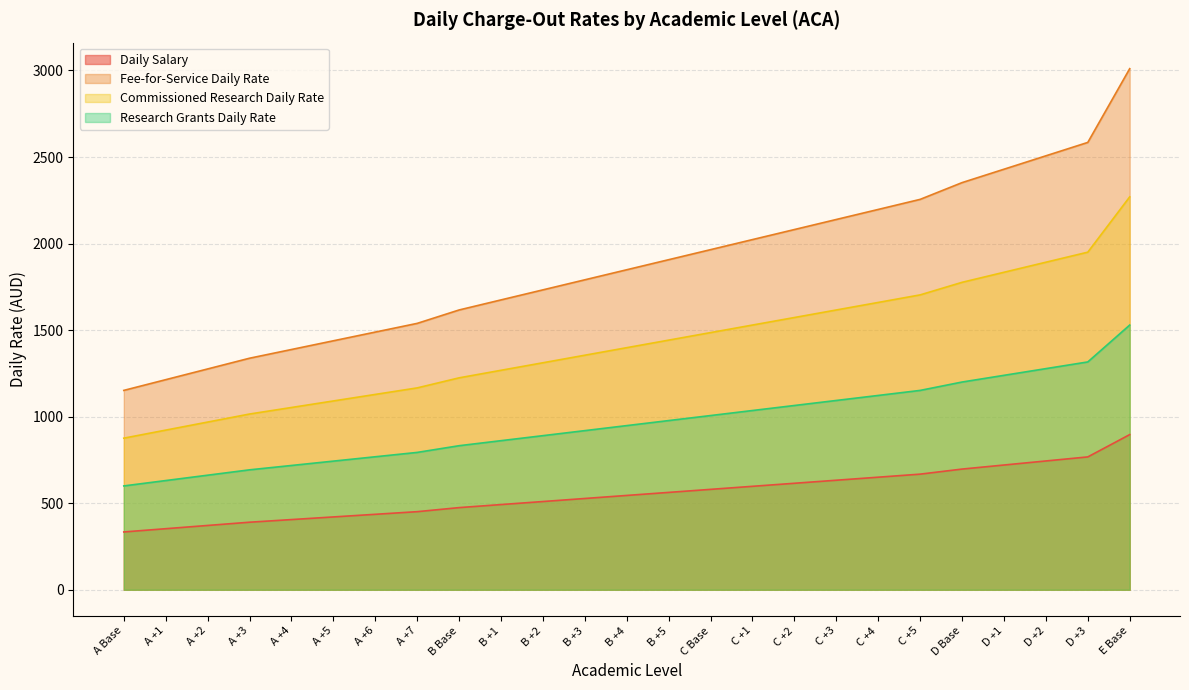

Rank the series at C +2 from lowest to highest value.

Daily Salary, Research Grants Daily Rate, Commissioned Research Daily Rate, Fee-for-Service Daily Rate